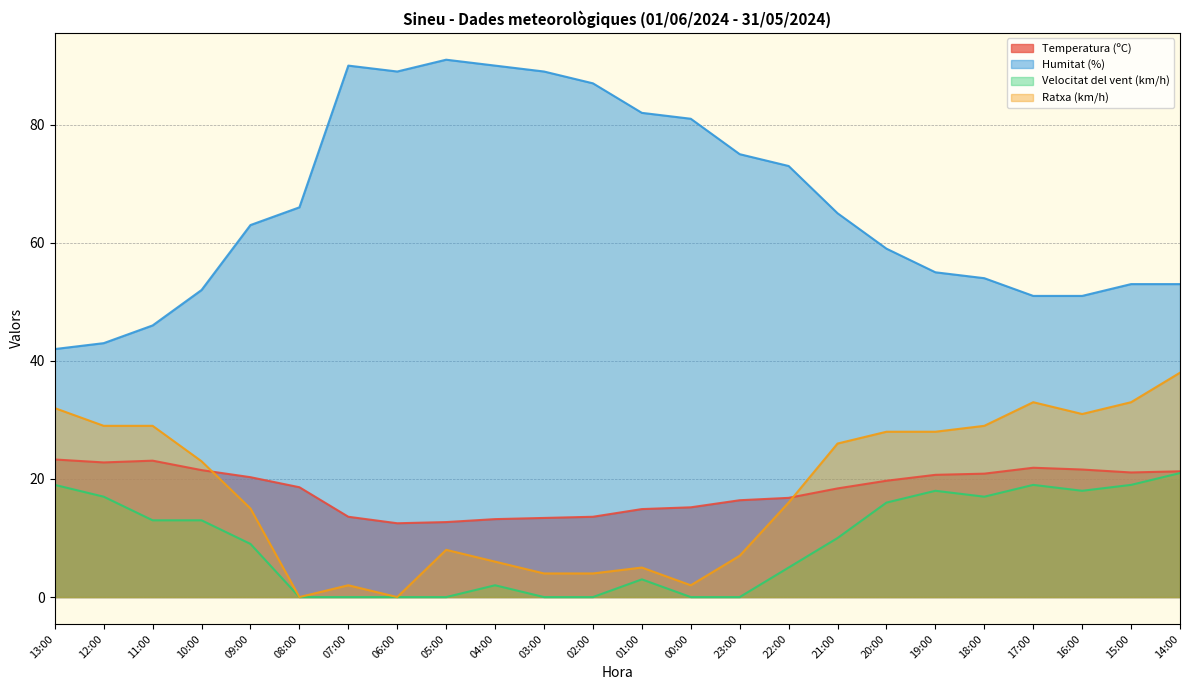

The value of Velocitat del vent (km/h) at 13:00 is 19.0. True or false?

True